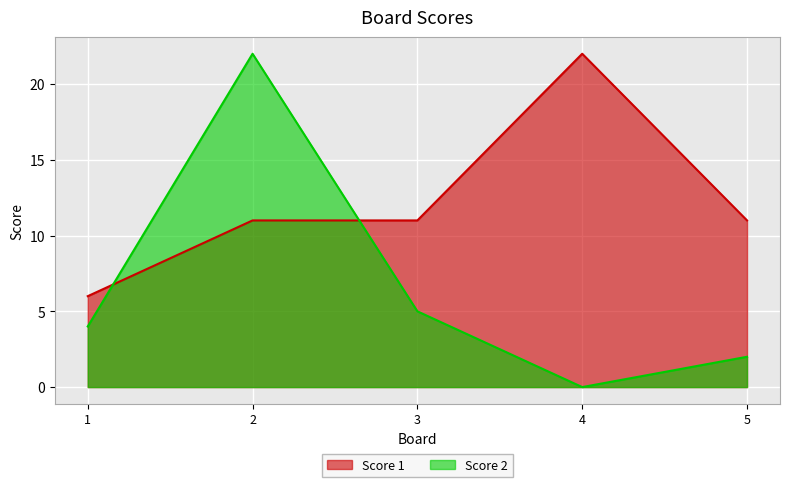

Rank the categories by Score 2 value from highest to lowest.

2, 3, 1, 5, 4